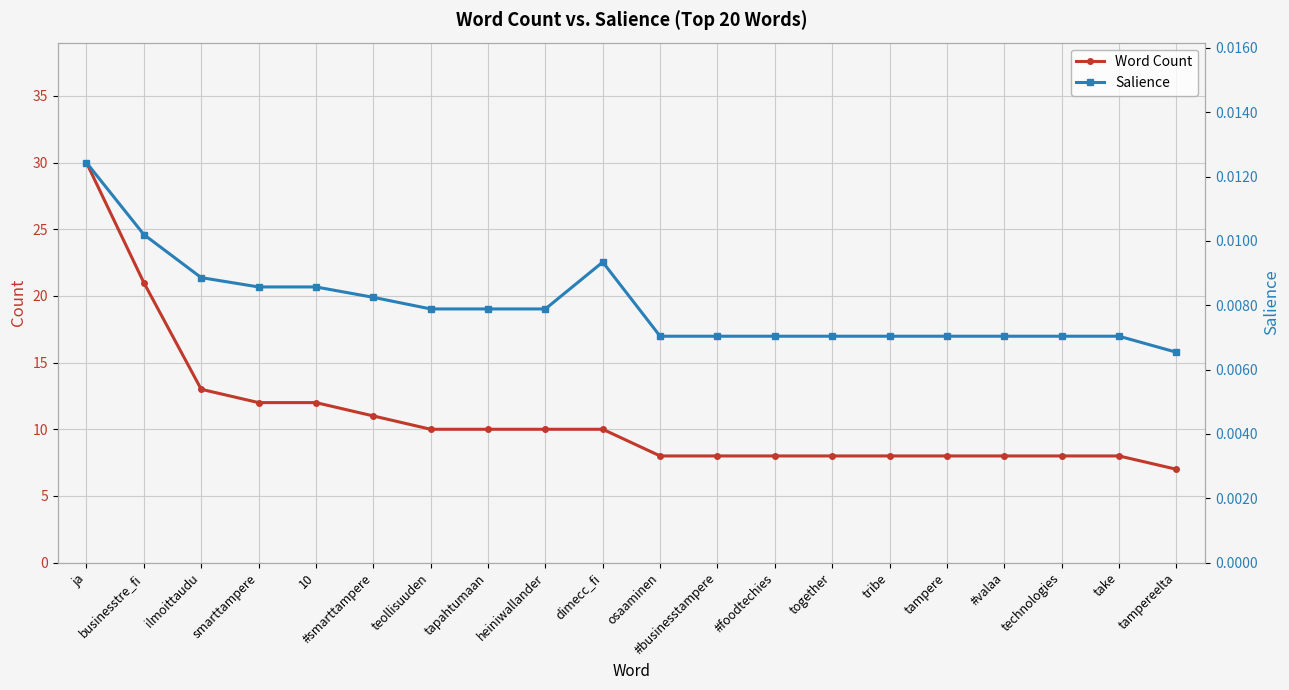

List the series in order of their peak value, lowest first.

Salience, Word Count